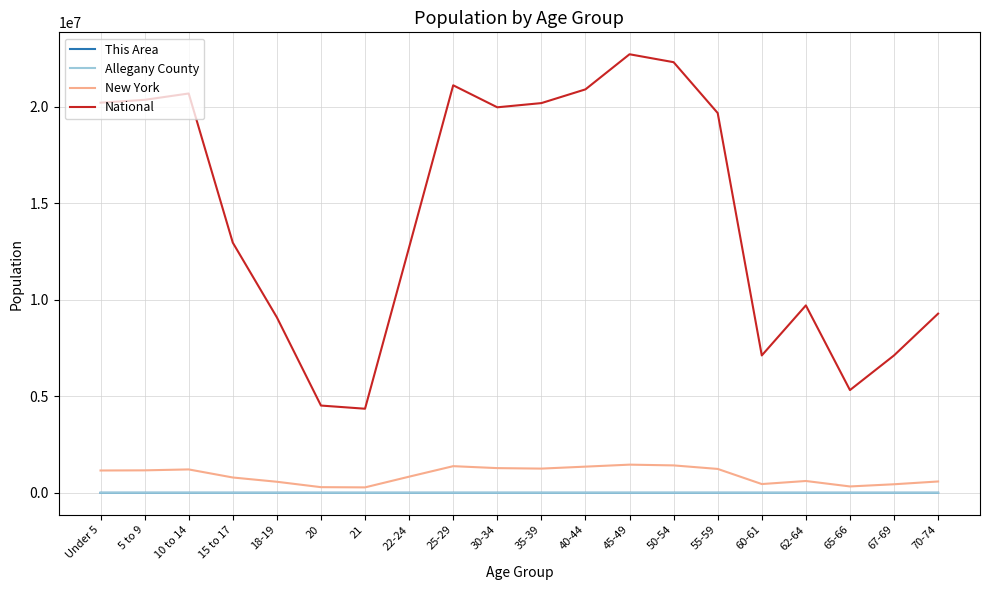

Which series has the largest range (max minus min)?

National